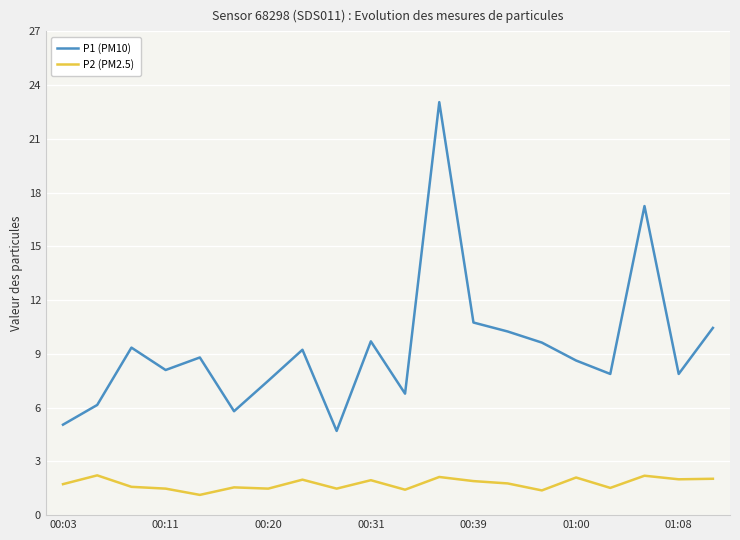

Rank the series by their average value, from lowest to highest.

P2 (PM2.5), P1 (PM10)